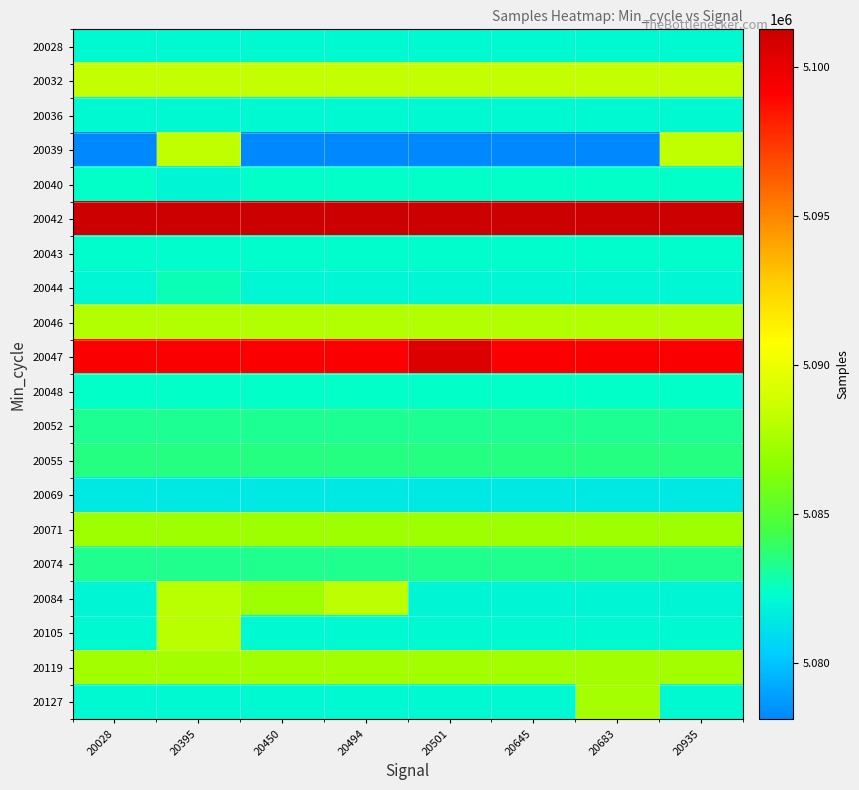

Reading left to right, transcribe all the data shown in this chart.

20028: 20028=5082108	20395=5082108	20450=5082108	20494=5082108	20501=5082108	20645=5082108	20683=5082108	20935=5082108
20032: 20028=5088327	20395=5088327	20450=5088327	20494=5088327	20501=5088327	20645=5088327	20683=5088327	20935=5088327
20036: 20028=5082108	20395=5082108	20450=5082108	20494=5082108	20501=5082108	20645=5082108	20683=5082108	20935=5082108
20039: 20028=5078090	20395=5088313	20450=5078090	20494=5078090	20501=5078090	20645=5078090	20683=5078090	20935=5088313
20040: 20028=5082403	20395=5081979	20450=5082403	20494=5082403	20501=5082403	20645=5082403	20683=5082403	20935=5082403
20042: 20028=5101280	20395=5101280	20450=5101280	20494=5101280	20501=5101280	20645=5101280	20683=5101280	20935=5101280
20043: 20028=5082304	20395=5082304	20450=5082304	20494=5082304	20501=5082304	20645=5082304	20683=5082304	20935=5082304
20044: 20028=5082023	20395=5082696	20450=5082023	20494=5082023	20501=5082023	20645=5082023	20683=5082023	20935=5082023
20046: 20028=5087846	20395=5087846	20450=5087846	20494=5087846	20501=5087846	20645=5087846	20683=5087846	20935=5087846
20047: 20028=5099321	20395=5099321	20450=5099321	20494=5099321	20501=5100528	20645=5099321	20683=5099321	20935=5099321
20048: 20028=5082396	20395=5082396	20450=5082396	20494=5082396	20501=5082396	20645=5082396	20683=5082396	20935=5082396
20052: 20028=5083175	20395=5083175	20450=5083175	20494=5083175	20501=5083175	20645=5083175	20683=5083175	20935=5083175
20055: 20028=5083460	20395=5083460	20450=5083460	20494=5083460	20501=5083460	20645=5083460	20683=5083460	20935=5083460
20069: 20028=5081439	20395=5081439	20450=5081439	20494=5081439	20501=5081439	20645=5081439	20683=5081439	20935=5081439
20071: 20028=5087212	20395=5087212	20450=5087212	20494=5087212	20501=5087212	20645=5087212	20683=5087212	20935=5087212
20074: 20028=5083279	20395=5083279	20450=5083279	20494=5083279	20501=5083279	20645=5083279	20683=5083279	20935=5083279
20084: 20028=5081902	20395=5088139	20450=5087212	20494=5088191	20501=5081902	20645=5081902	20683=5081902	20935=5081902
20105: 20028=5082133	20395=5088089	20450=5082133	20494=5082133	20501=5082133	20645=5082133	20683=5082133	20935=5082133
20119: 20028=5087366	20395=5087366	20450=5087366	20494=5087366	20501=5087366	20645=5087366	20683=5087366	20935=5087366
20127: 20028=5082137	20395=5082137	20450=5082137	20494=5082137	20501=5082137	20645=5082137	20683=5087494	20935=5082137